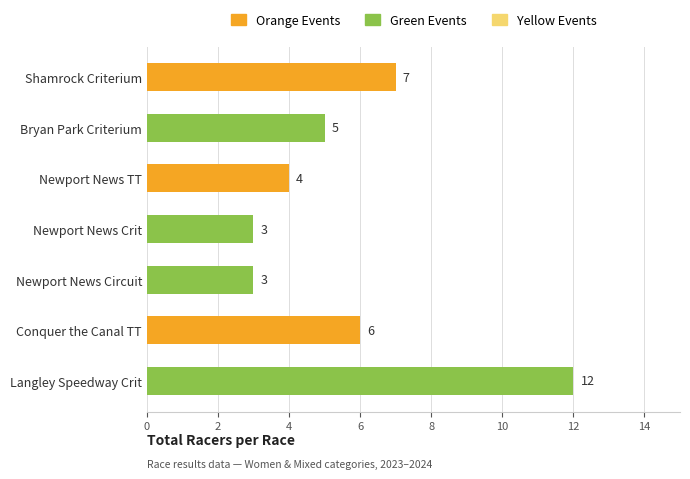

What is the difference between the maximum and second lowest values?

9